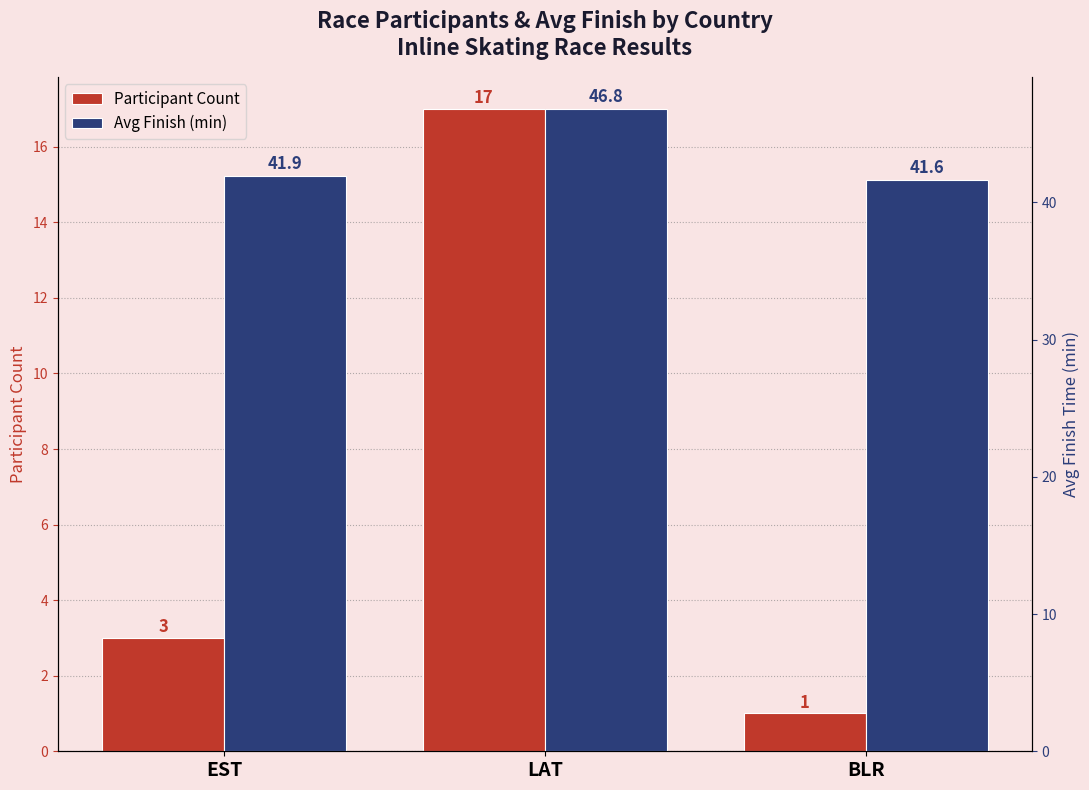

Which series has the widest spread of values?

Participant Count